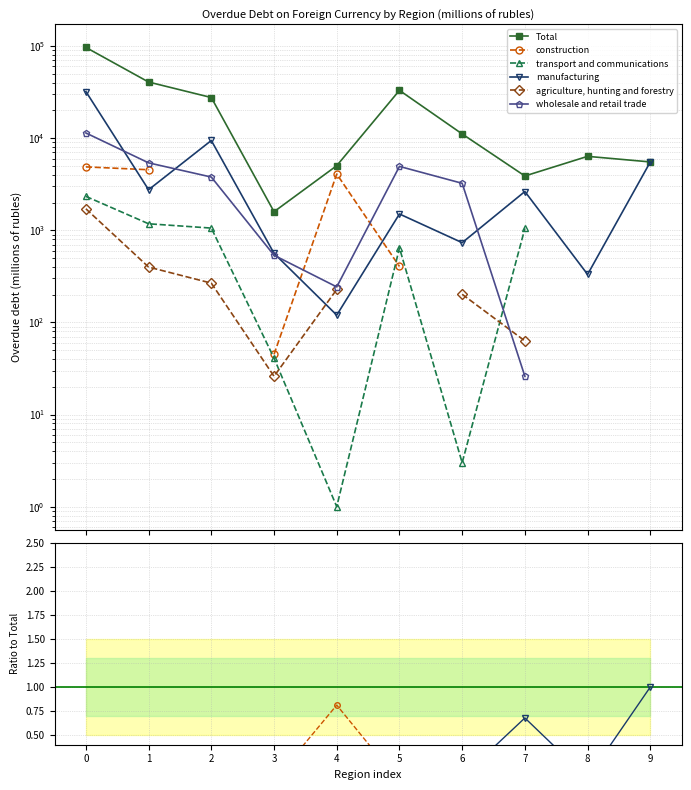

How many lines are shown in the chart?

6